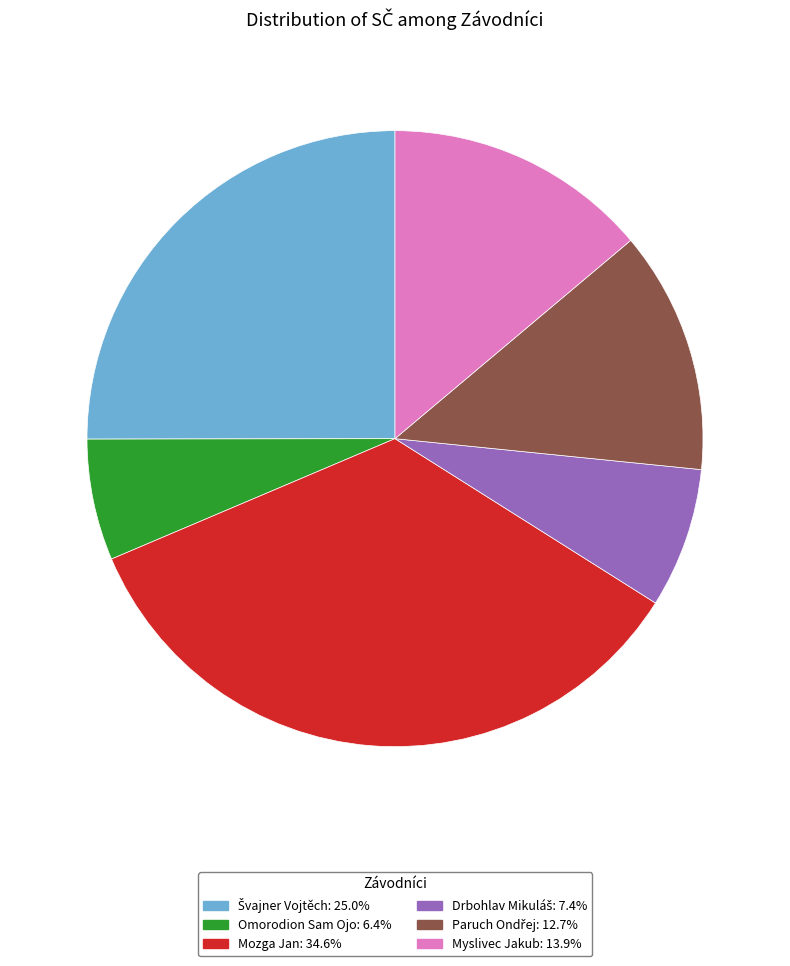

Which category has the smallest portion of the pie?

Omorodion Sam Ojo